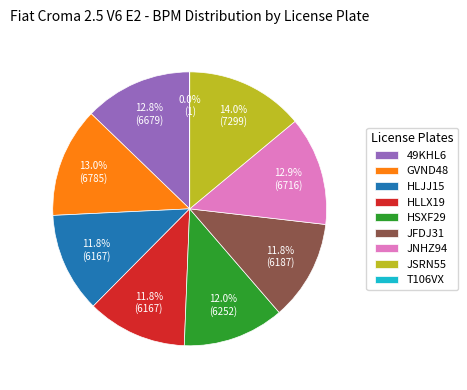

Is there any slice that represents more than half of the pie?

No